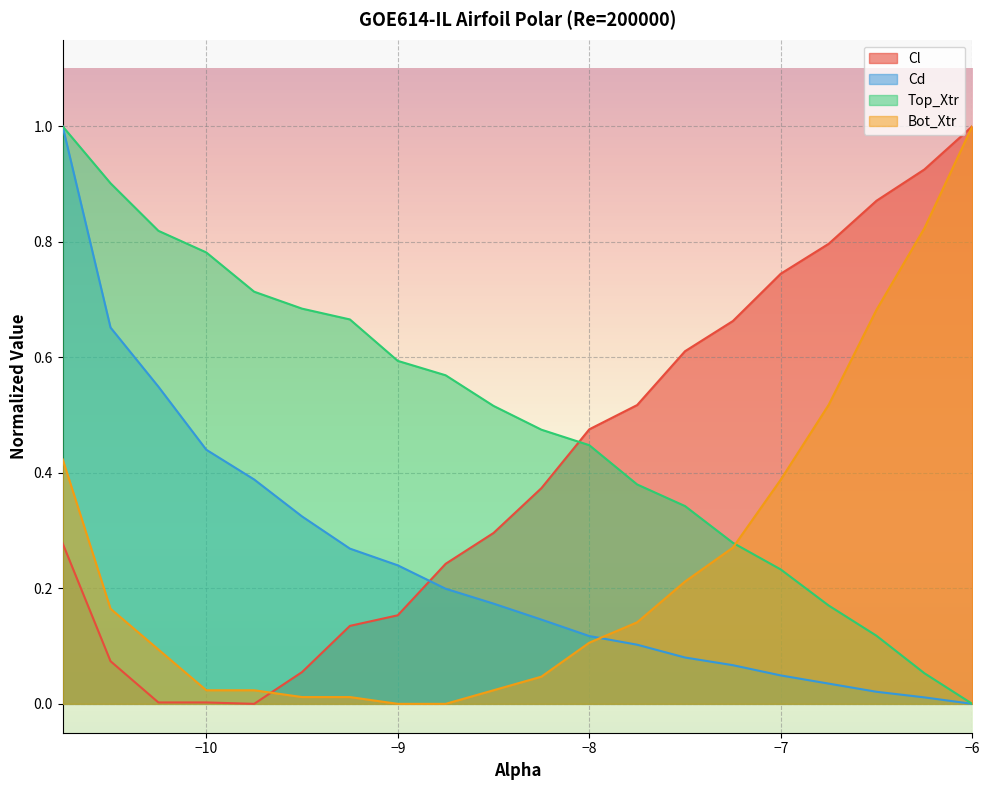

What is the total value across all series at -8.0?

1.1